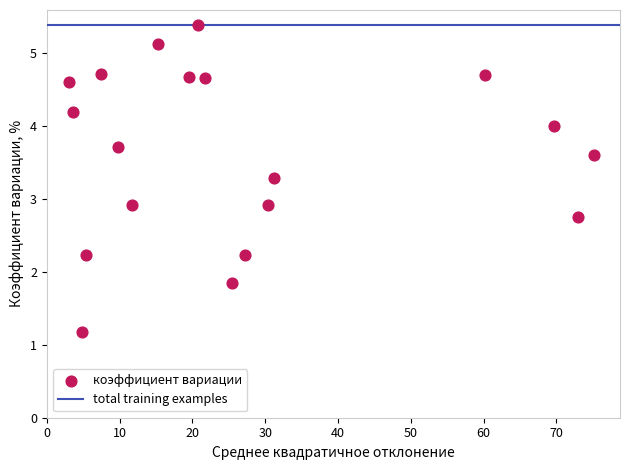

What is the range of X values (max minus min)?

72.1